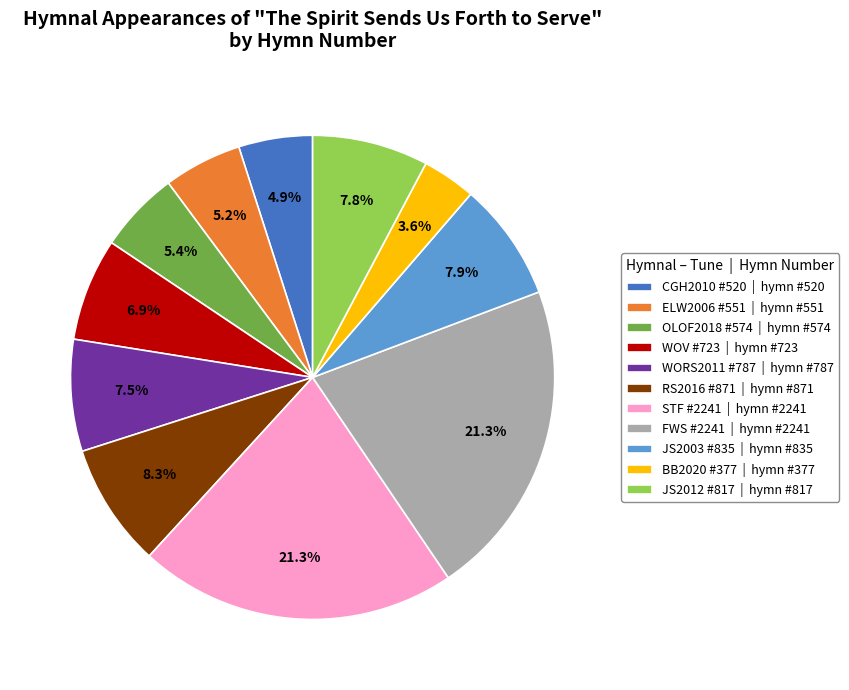

What portion of the pie excludes WOV #723 | hymn #723?

93.1%